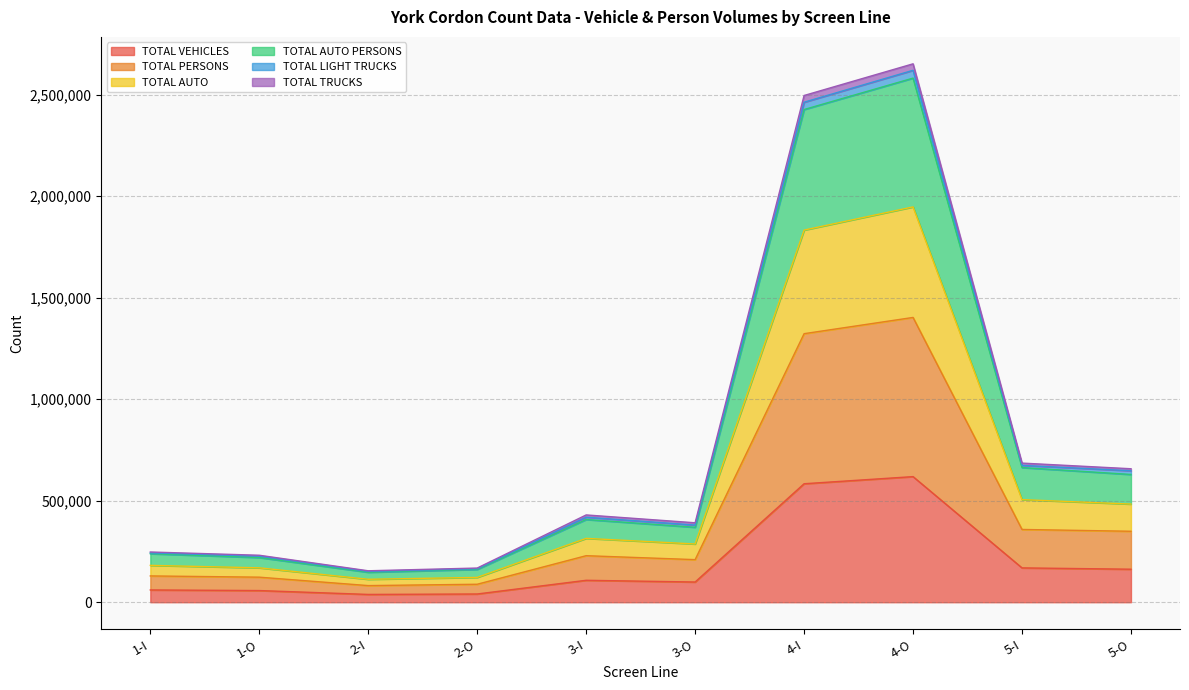

What is the maximum value for TOTAL VEHICLES?

618649